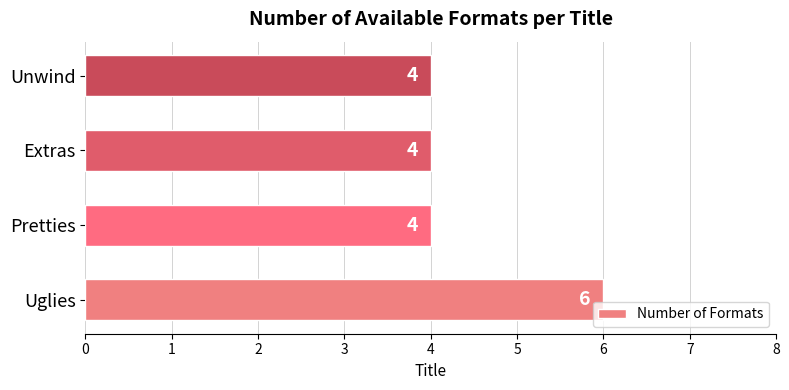

What is the difference between the maximum and minimum values?

2